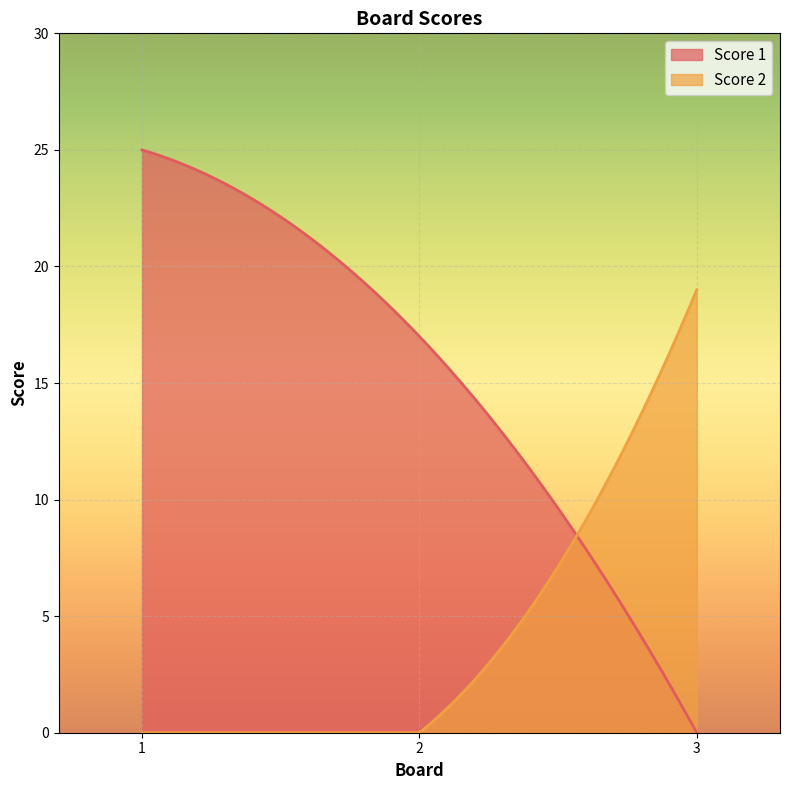

At which category is the sum across all series the highest?

1